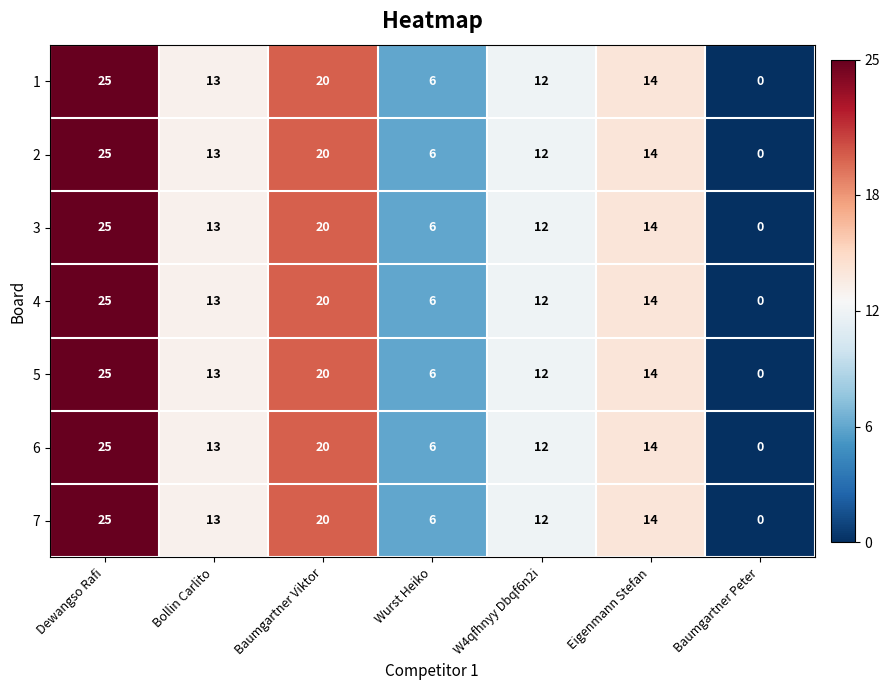

What is the difference between the maximum and minimum values in the 7 series?

25